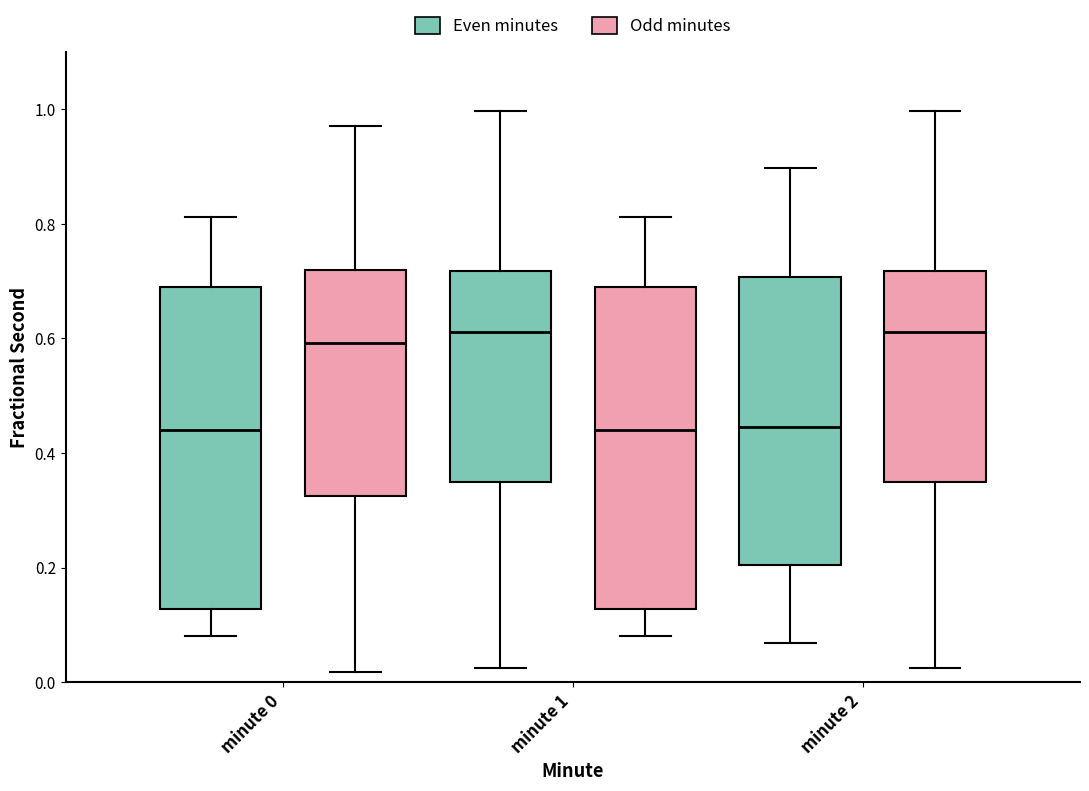

Reading left to right, transcribe this box plot: for each box, give where its median line is, the range the box spans, and where its two whiskers end, as read against the y-axis. The values are not printed on the chart, so give them approximately, as read against the axis.

minute 0 (Even minutes): median 0.44, box 0.12 to 0.68, whiskers 0.08 to 0.82
minute 0 (Odd minutes): median 0.60, box 0.32 to 0.72, whiskers 0.02 to 0.98
minute 1 (Even minutes): median 0.62, box 0.34 to 0.72, whiskers 0.02 to 1.00
minute 1 (Odd minutes): median 0.44, box 0.12 to 0.68, whiskers 0.08 to 0.82
minute 2 (Even minutes): median 0.44, box 0.20 to 0.70, whiskers 0.06 to 0.90
minute 2 (Odd minutes): median 0.62, box 0.34 to 0.72, whiskers 0.02 to 1.00